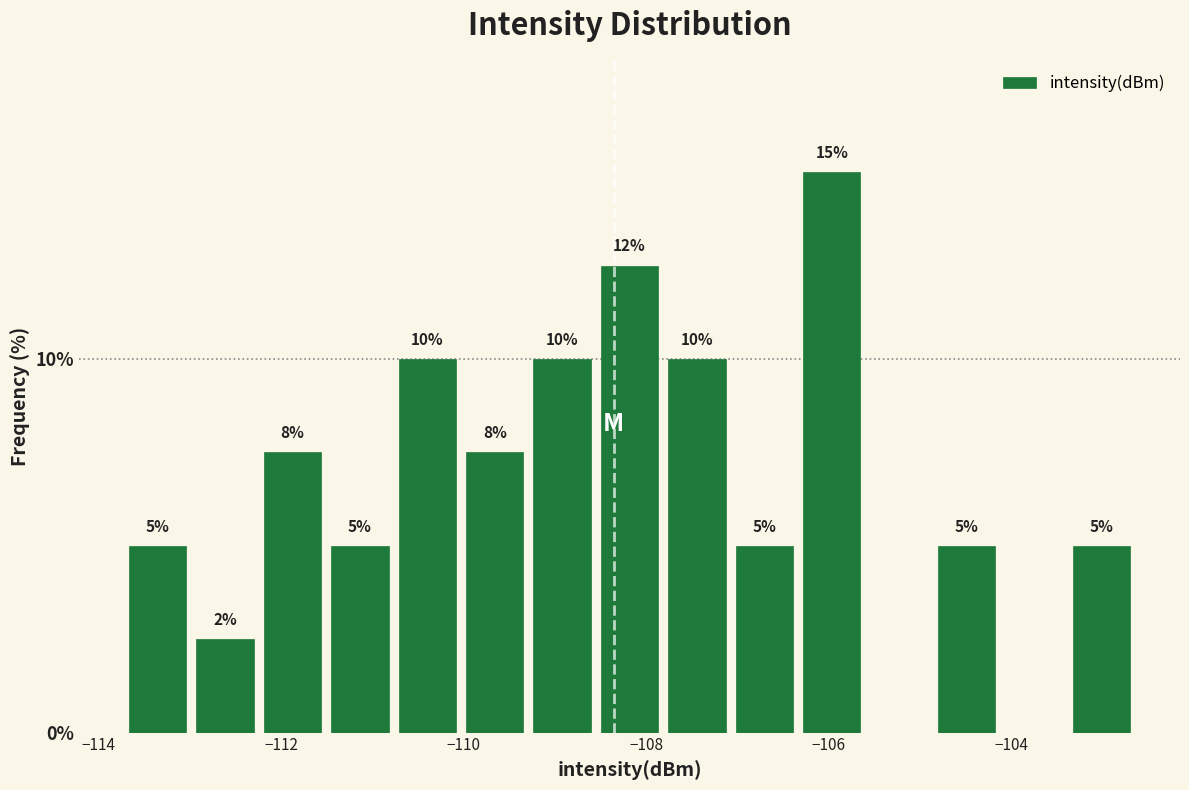

Read against the x-axis, roughly where is the centre of the tallest bar?

-106.0